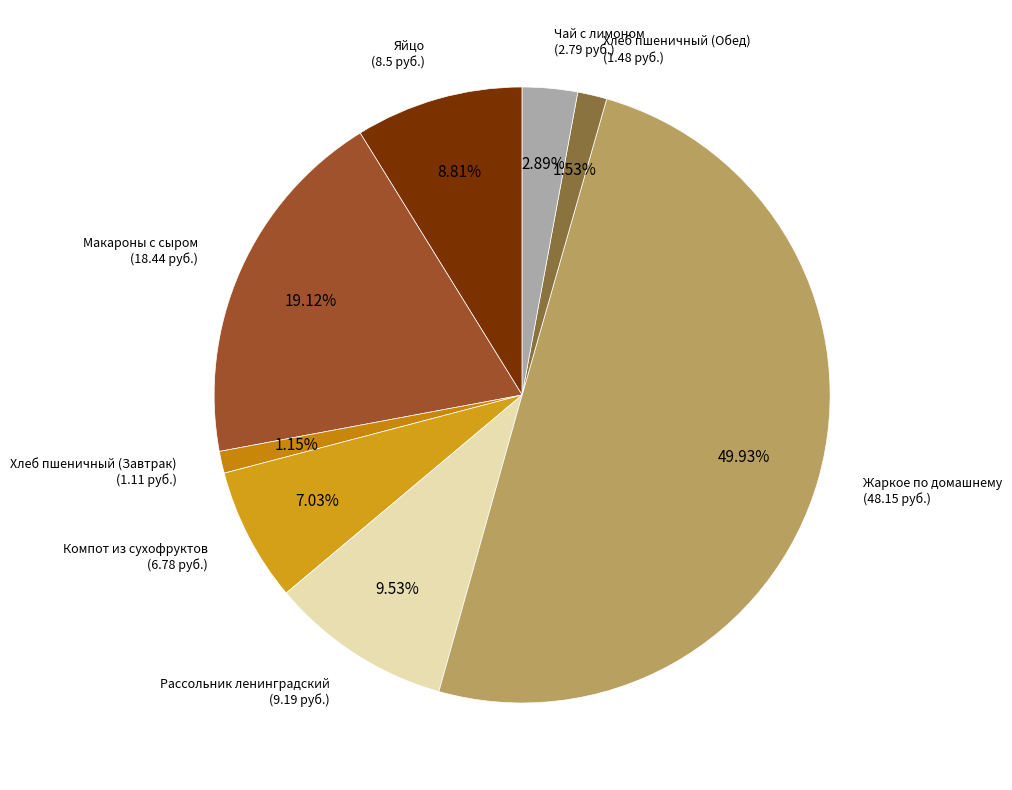

Which slice is the largest?

Жаркое по домашнему